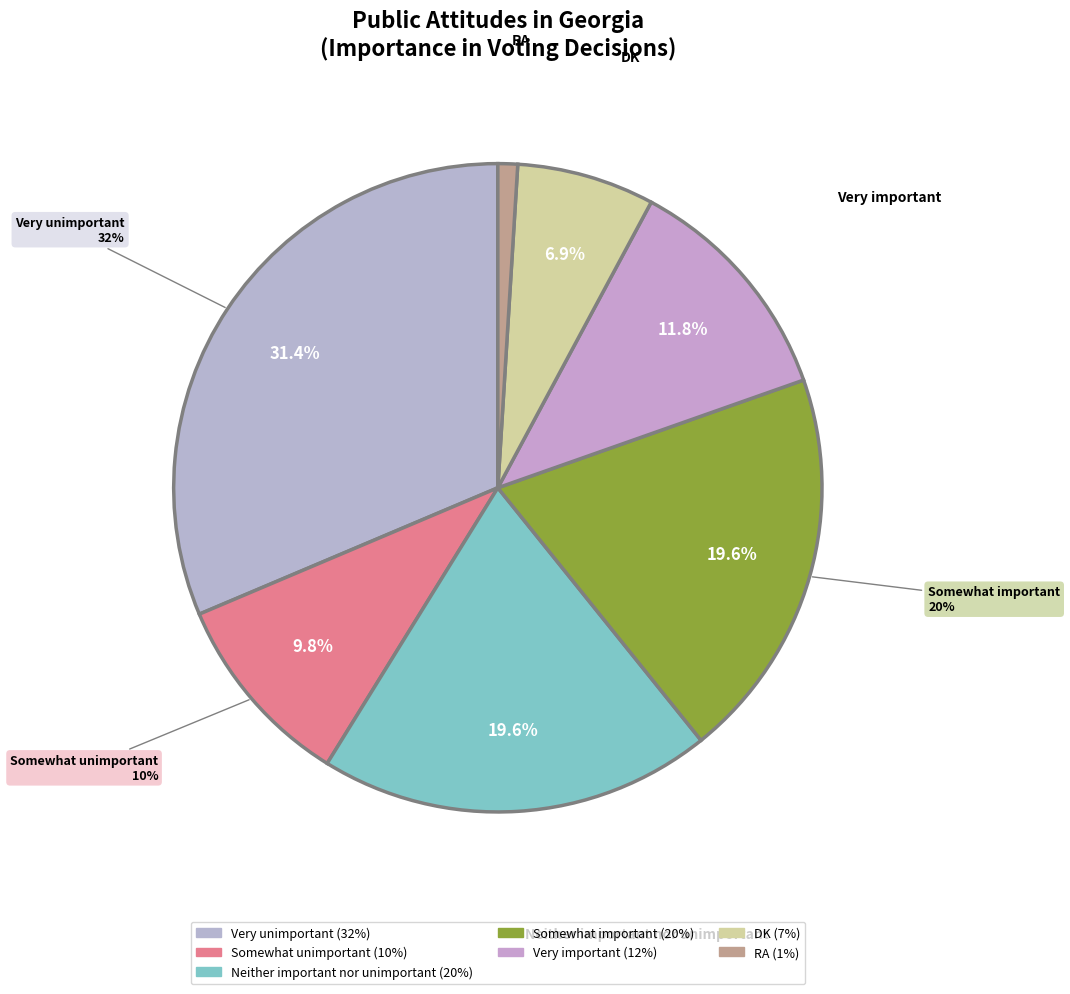

What percentage is the Very unimportant slice, to the nearest percent?

31%